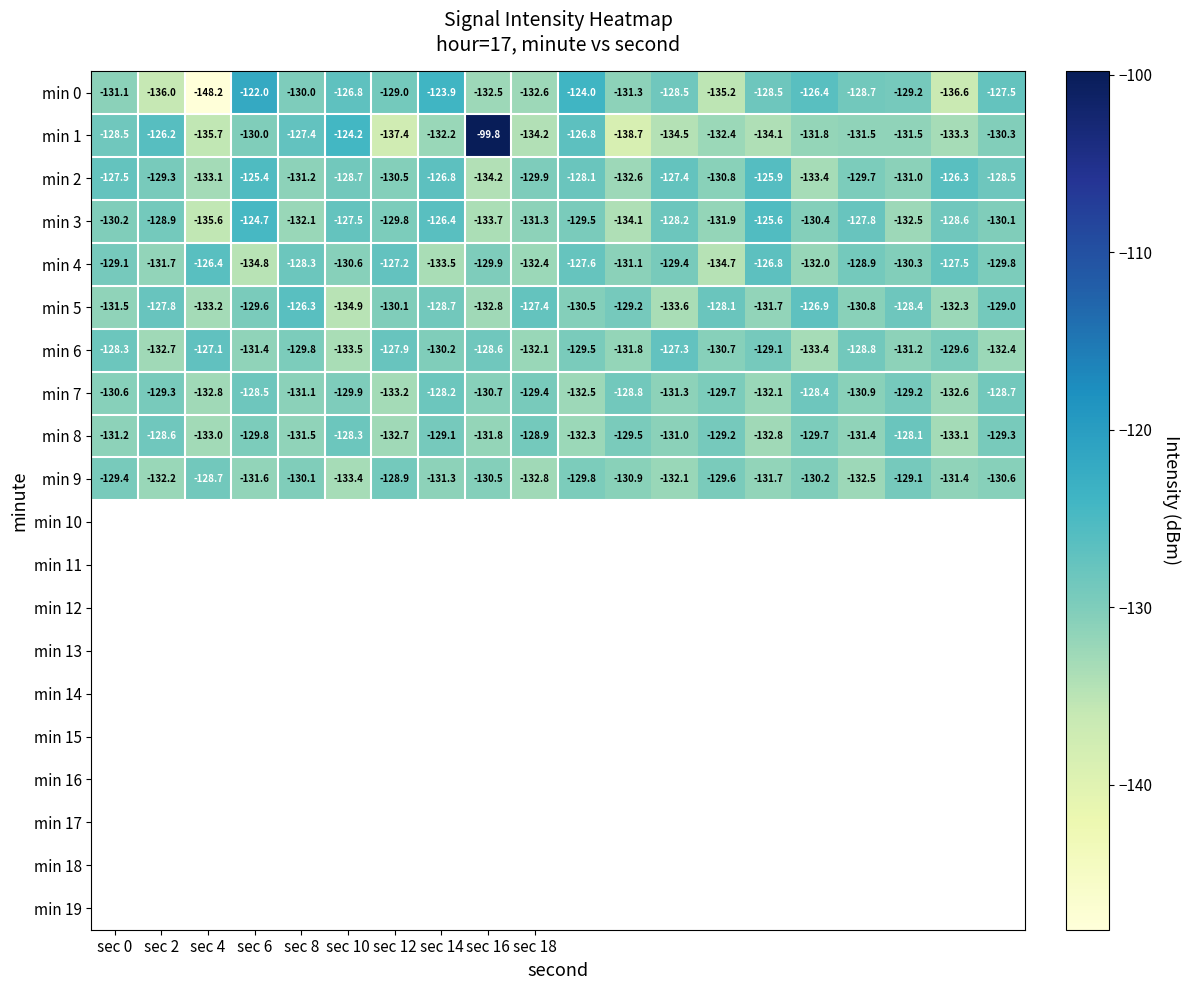

Which series has the largest total across all categories?

min 2